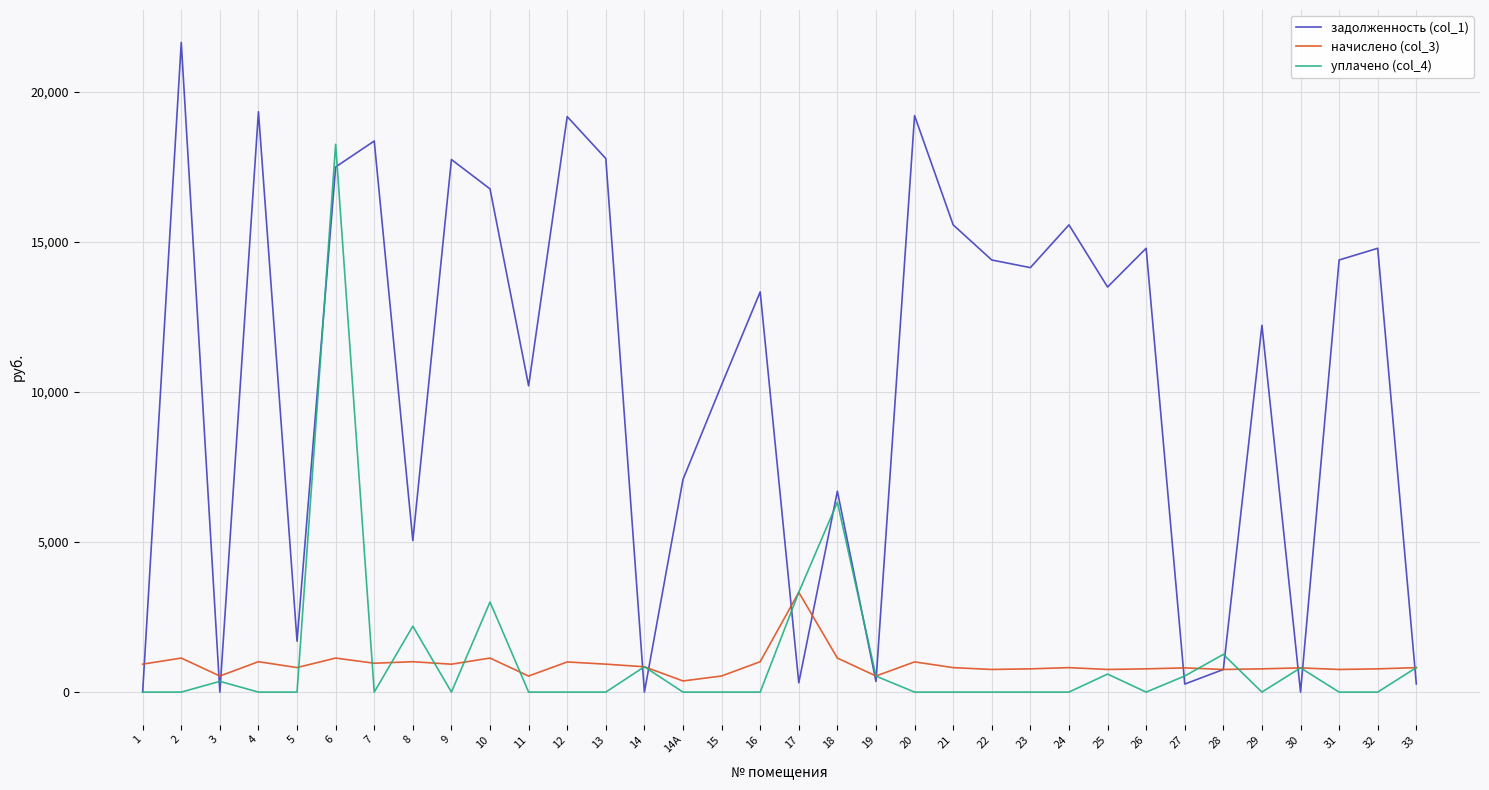

What is the difference between the начислено (col_3) values at 21 and 16?

197.3